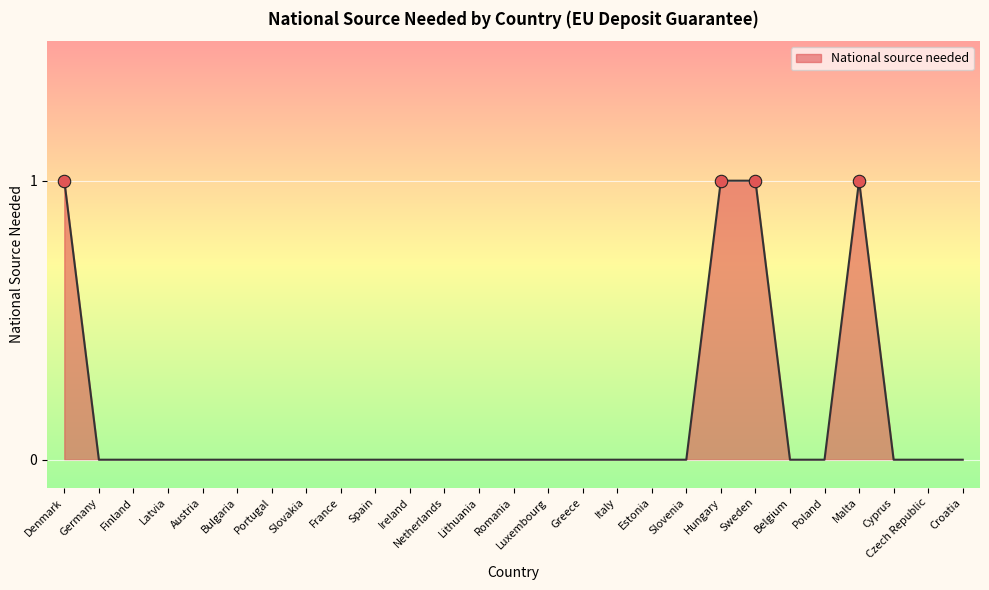

The value at Romania is 0. True or false?

True